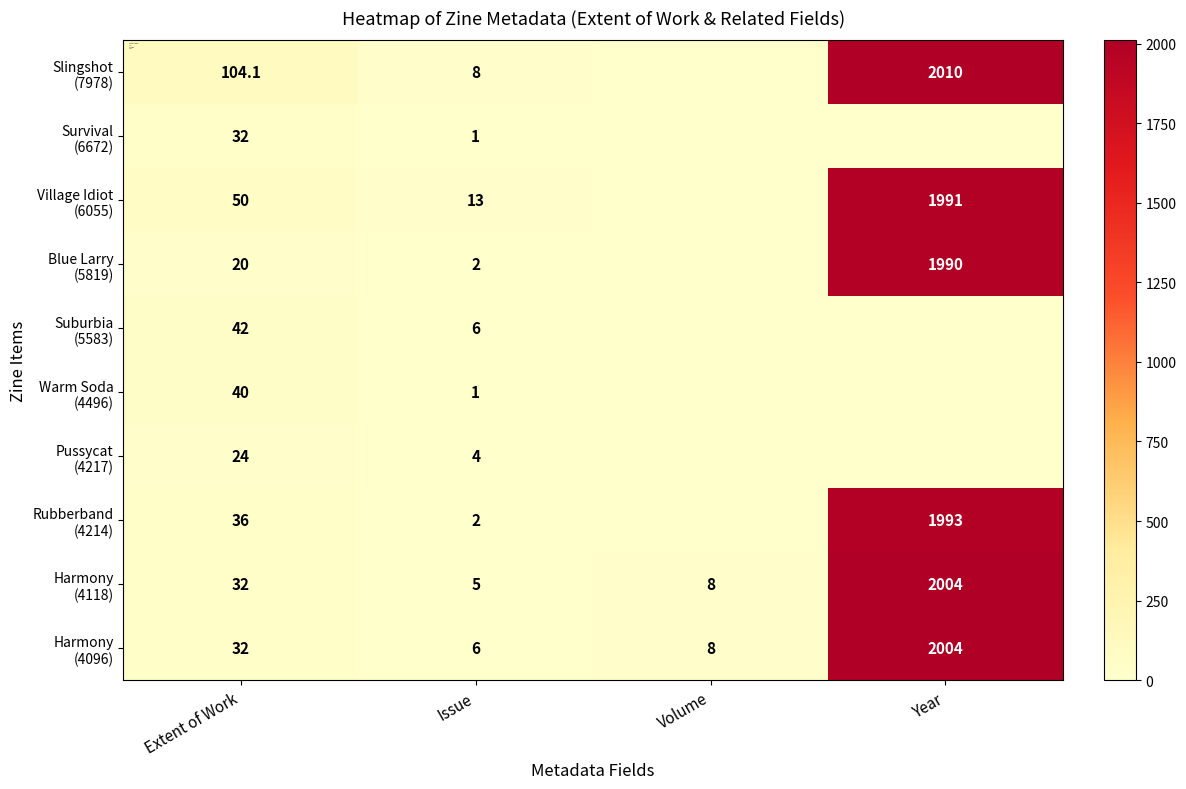

What is the average value of the Slingshot (7978) series?

530.5